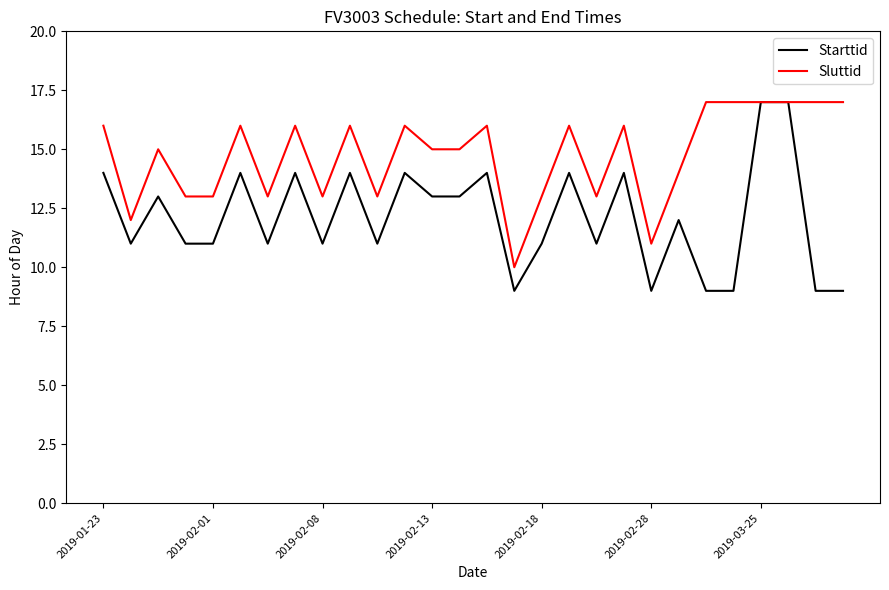

What is the lowest value of the Starttid series?

9